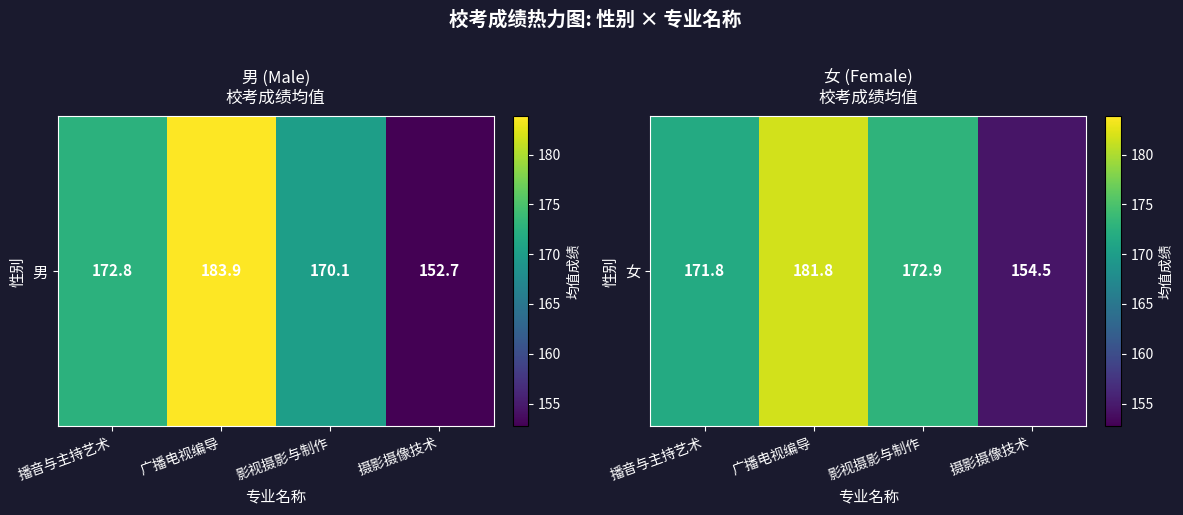

What is the ratio of the value at 播音与主持艺术 to the value at 摄影摄像技术?

1.1